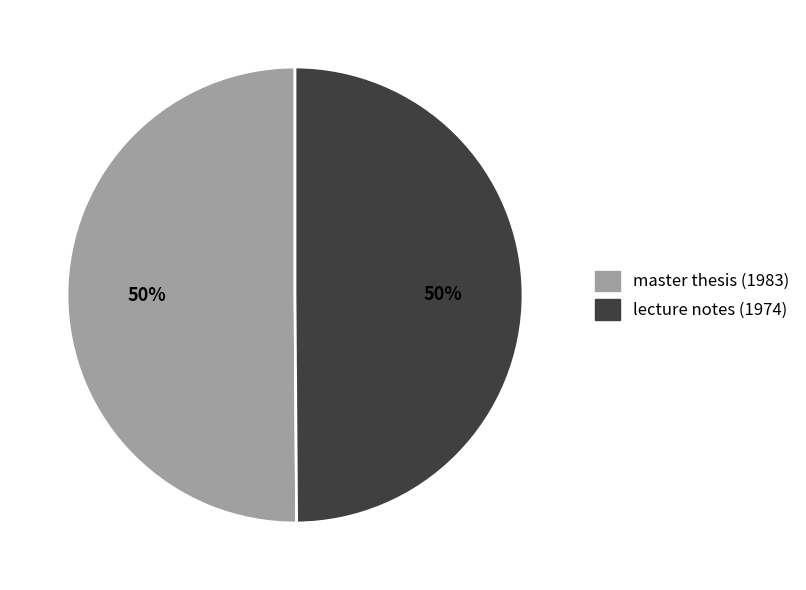

How many slices are in this pie chart?

2